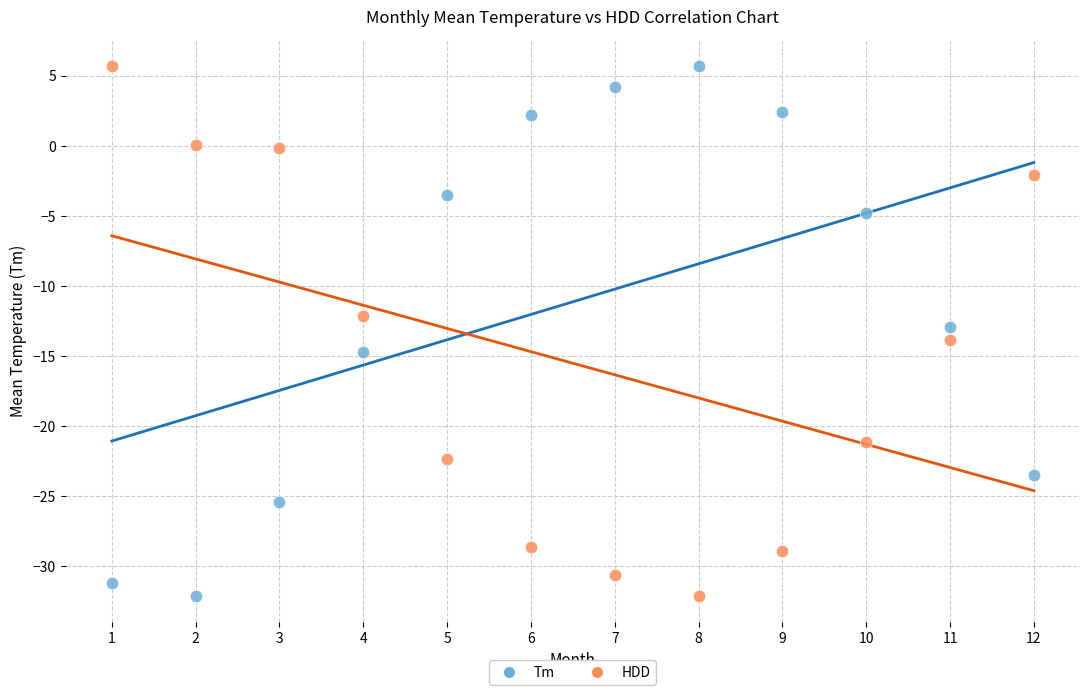

Across all data points, what is the range of Y values (max minus min)?

37.8